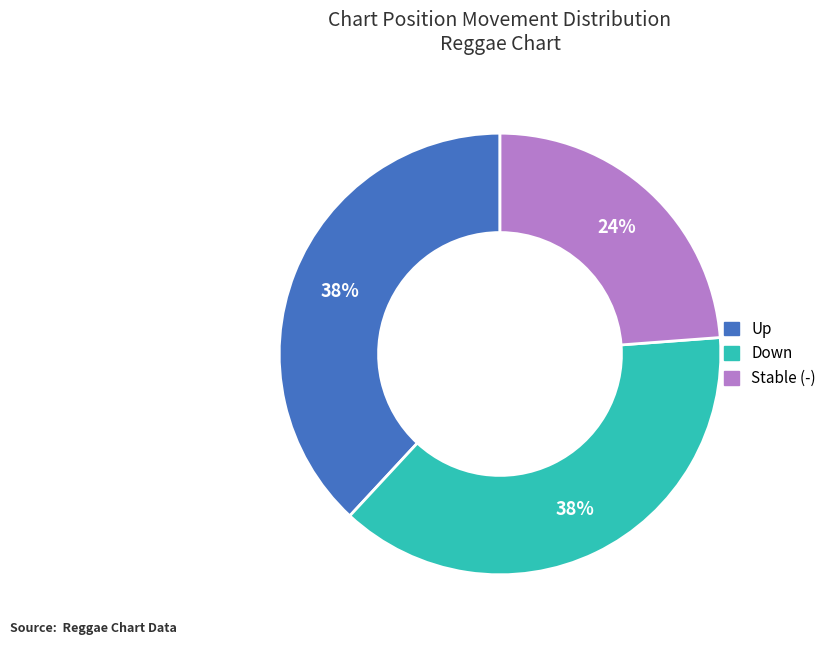

Is there any slice that represents more than half of the pie?

No